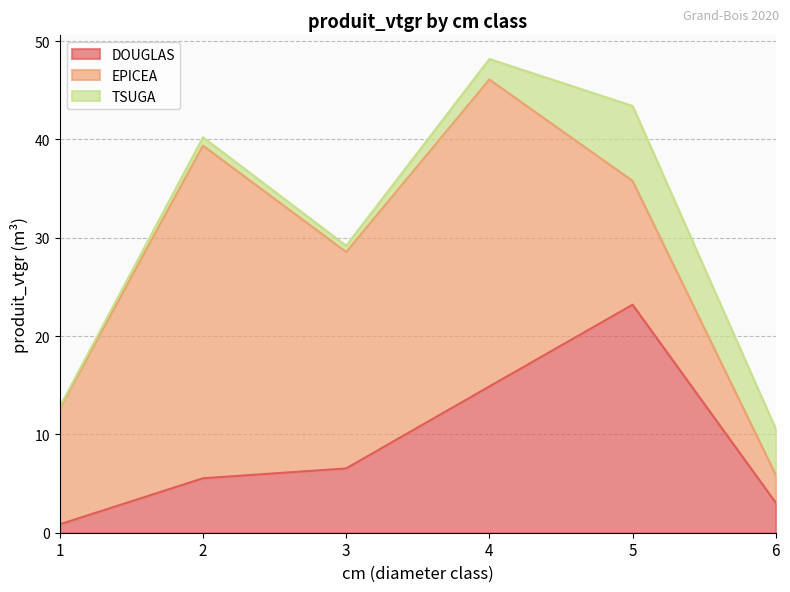

What are all the series names shown in the legend?

DOUGLAS, EPICEA, TSUGA